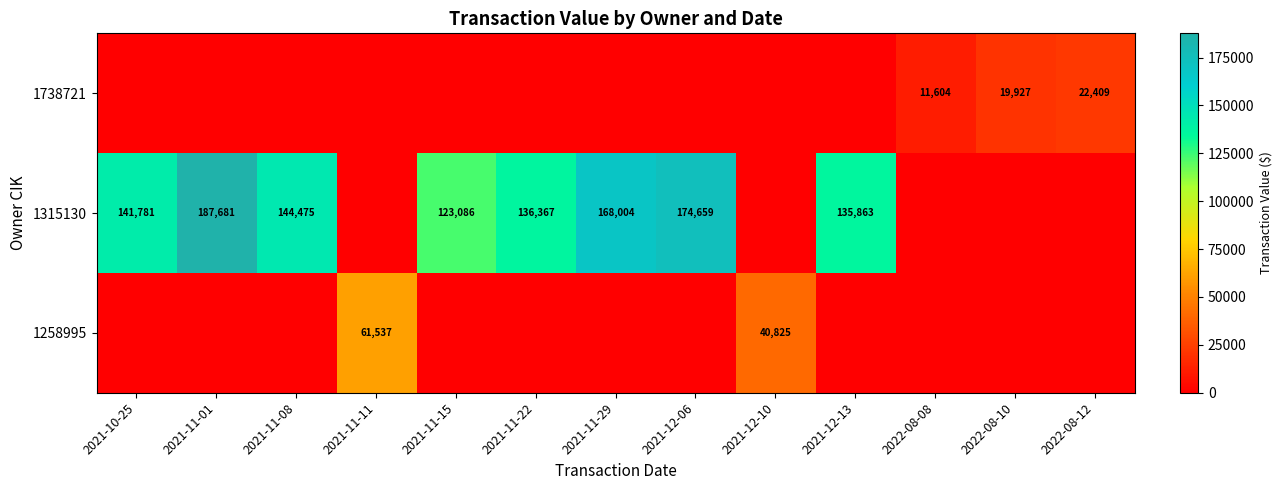

What is the difference between the 1315130 values at 2021-12-06 and 2021-11-15?

51573